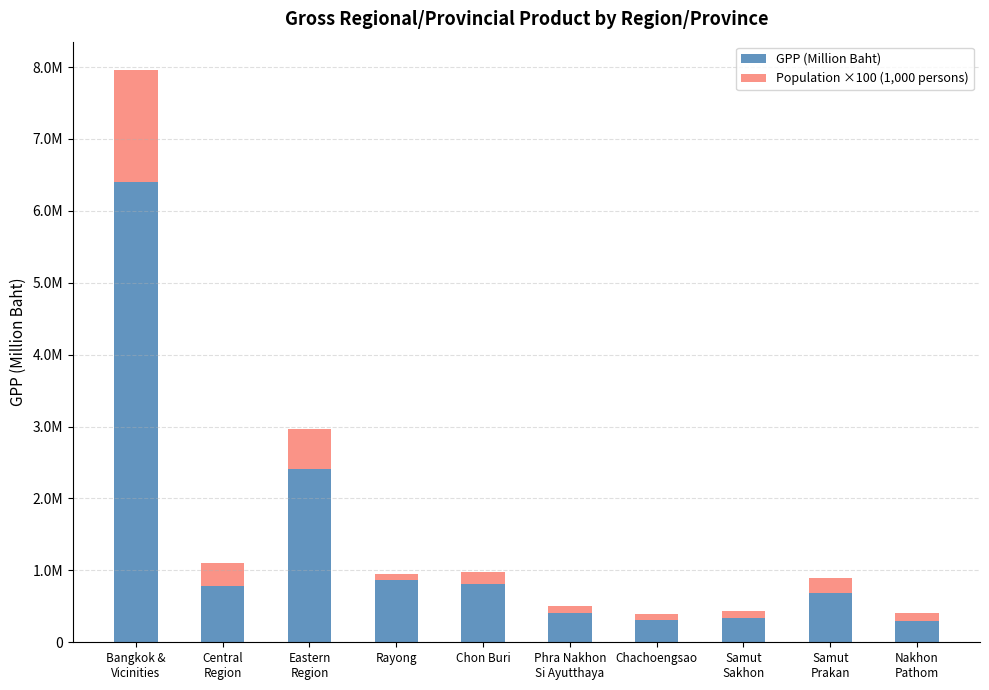

The value of Population ×100 (1,000 persons) at Nakhon
Pathom is 27576.4. True or false?

False